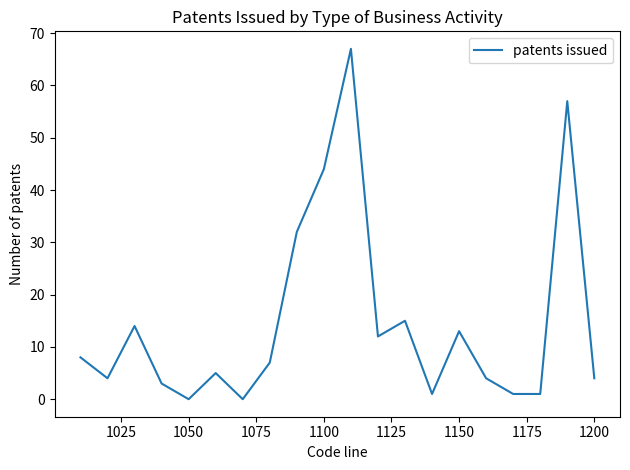

What is the maximum value shown in the chart?

67